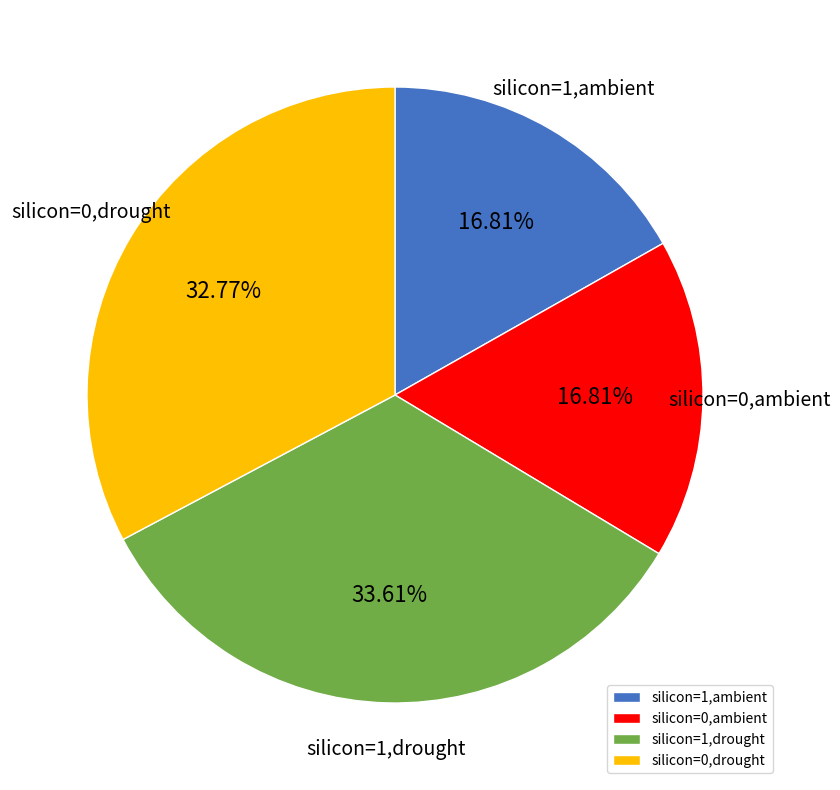

To the nearest percent, what is the average slice percentage?

25%